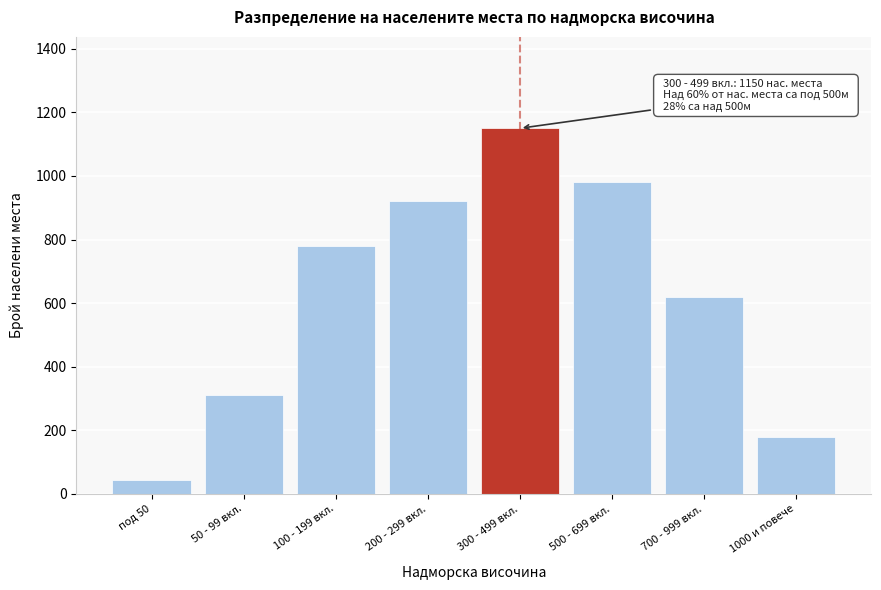

Reading left to right, what are all the values shown in this chart?

45	312	780	920	1150	980	620	180